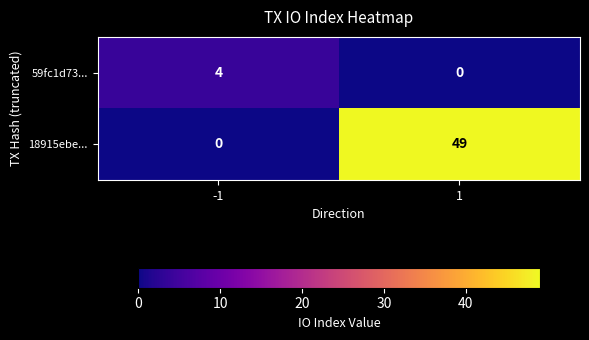

What is the sum of all 59fc1d73... values?

4